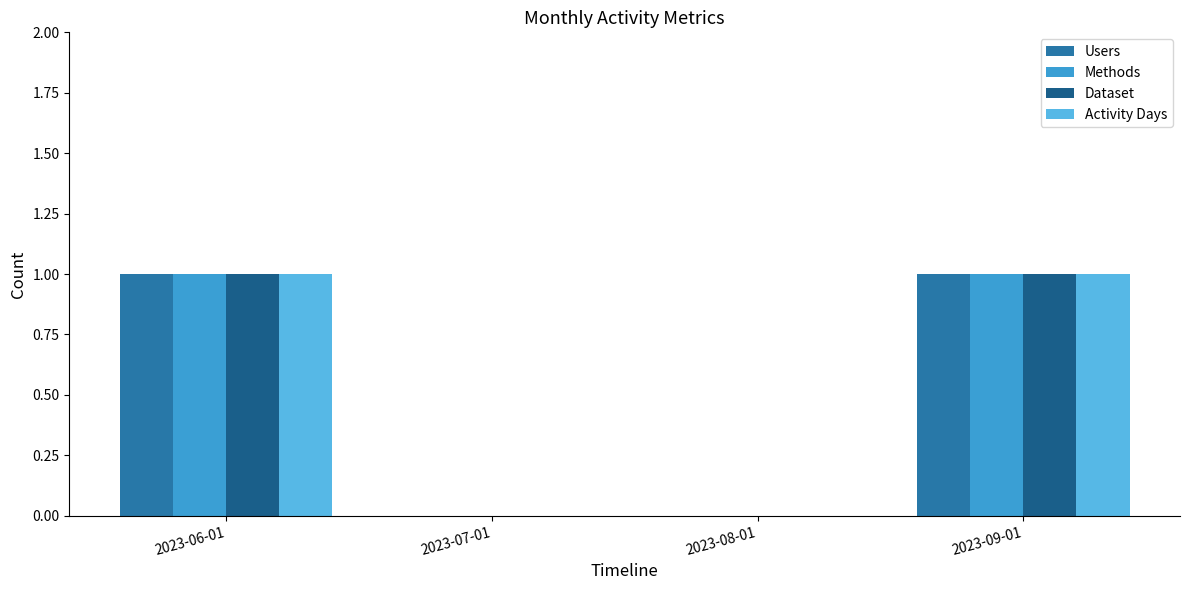

True or false: Activity Days has a value of 1 at 2023-09-01.

True